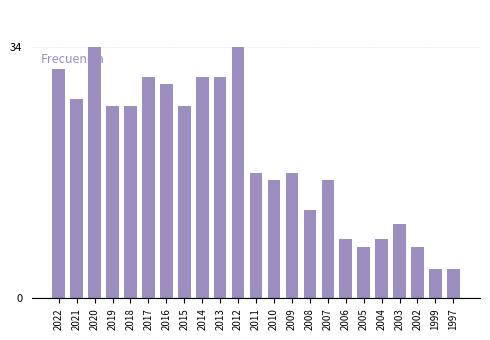

Reading right to left, what are all the values shown in this chart?

1997=4	1999=4	2002=7	2003=10	2004=8	2005=7	2006=8	2007=16	2008=12	2009=17	2010=16	2011=17	2012=34	2013=30	2014=30	2015=26	2016=29	2017=30	2018=26	2019=26	2020=34	2021=27	2022=31